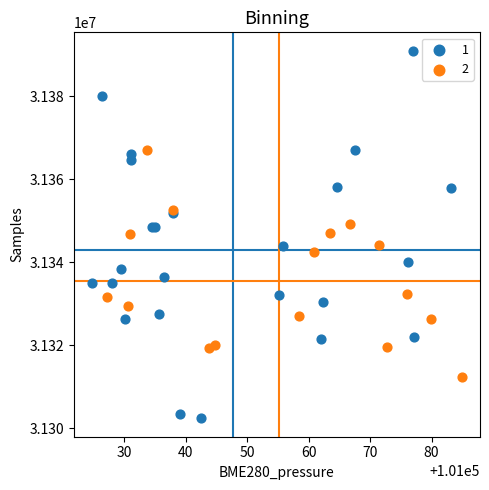

Which series contains the highest Y value?

1